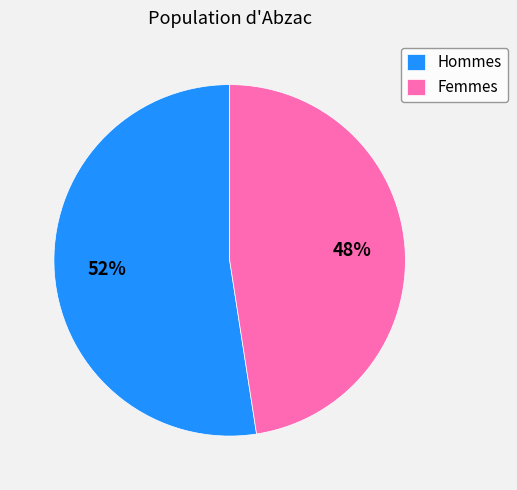

To the nearest percent, what is the combined percentage of Hommes and Femmes?

100%